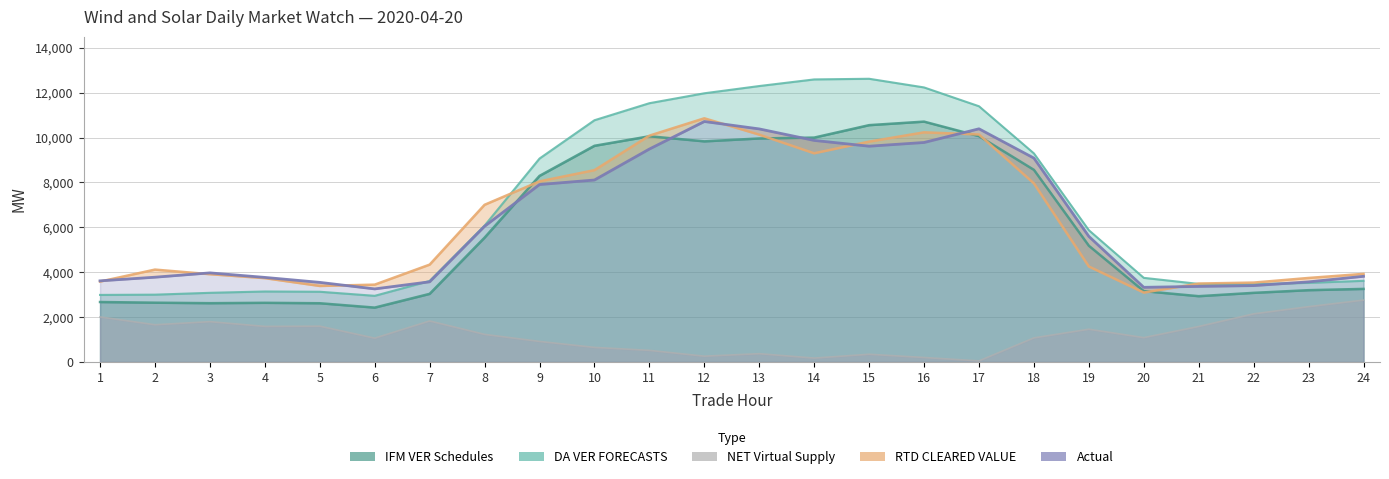

True or false: NET Virtual Supply and IFM VER Schedules cross at least once.

False